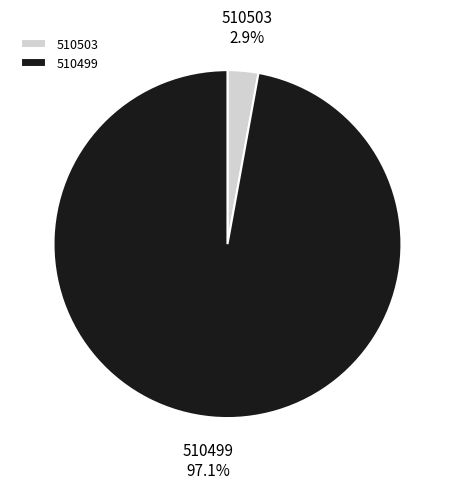

How many segments does this pie chart have?

2